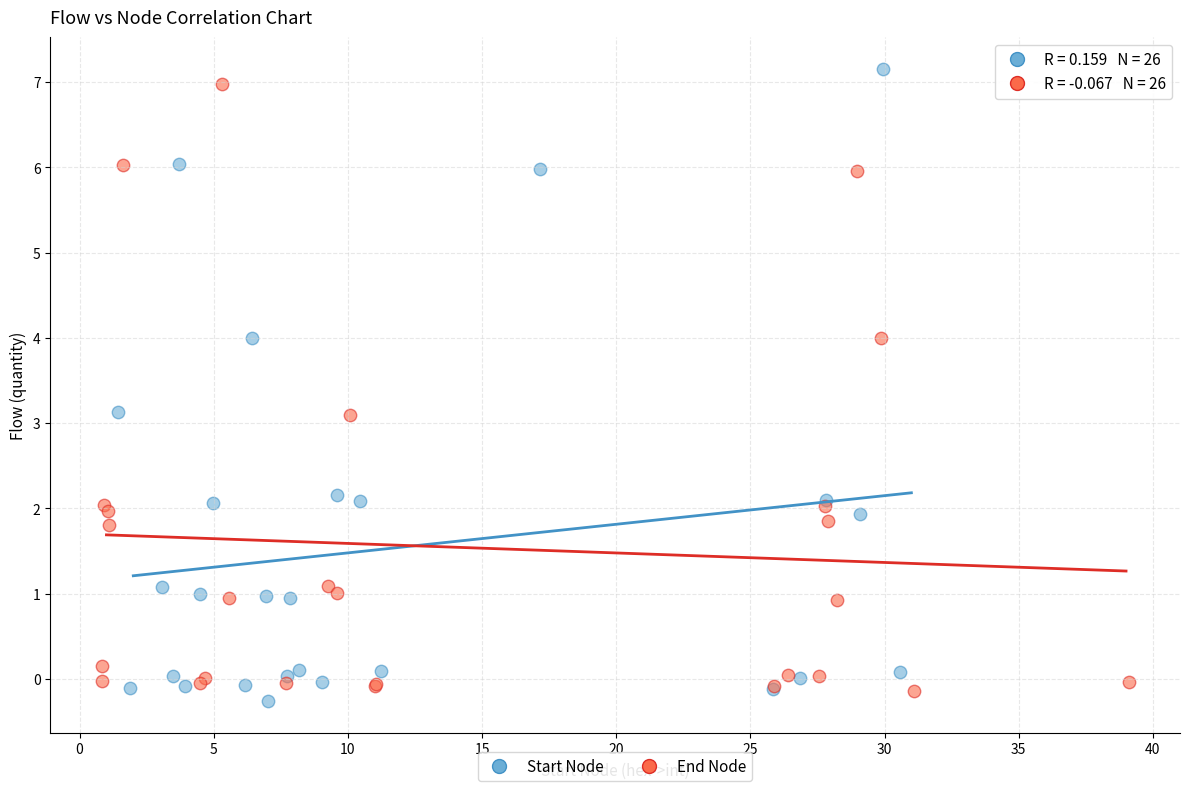

Which series contains the lowest Y value?

Start Node